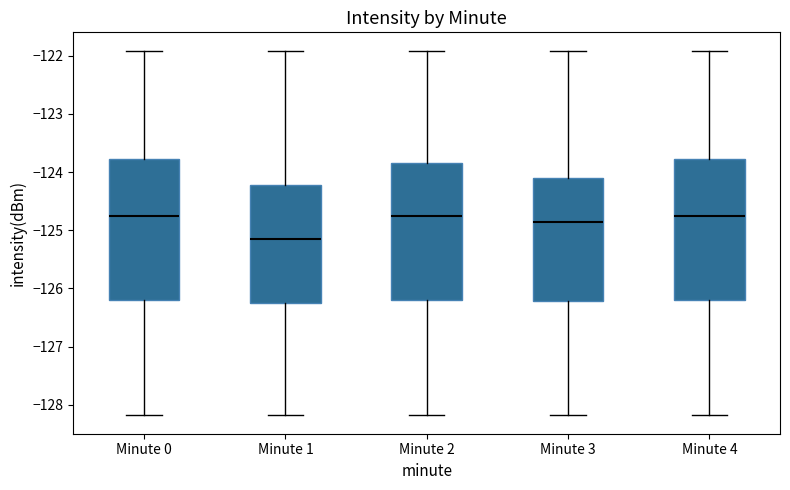

Where does the upper whisker of the box for Minute 1 end on the y-axis? The values are not printed on the chart, so give them approximately, as read against the axis.

-121.9